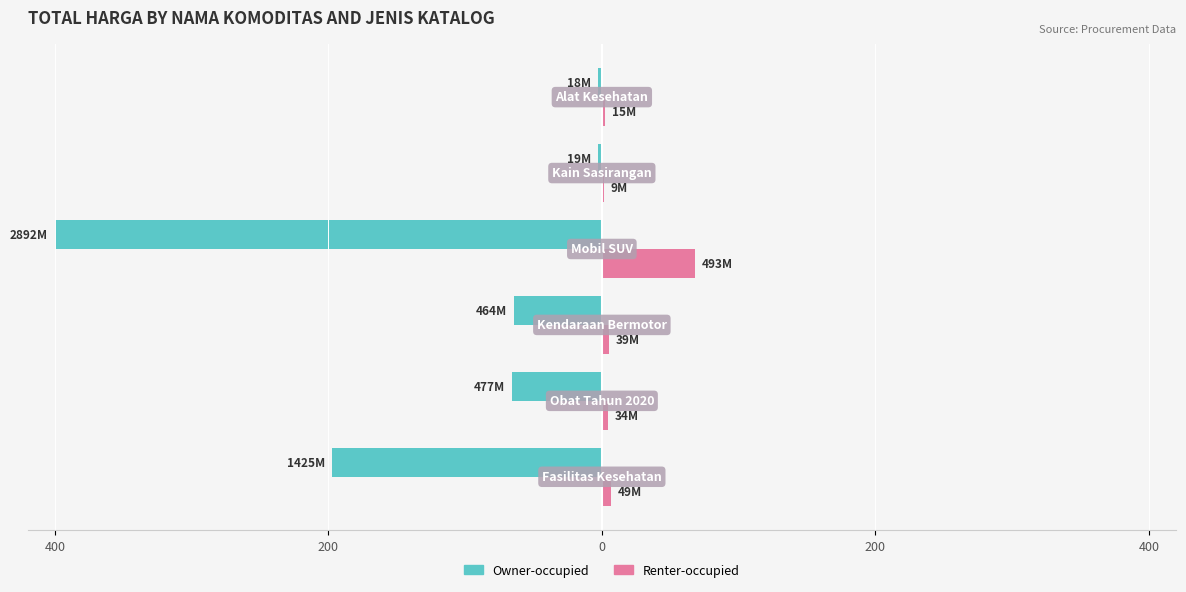

What are all the series names shown in the legend?

Owner-occupied, Renter-occupied